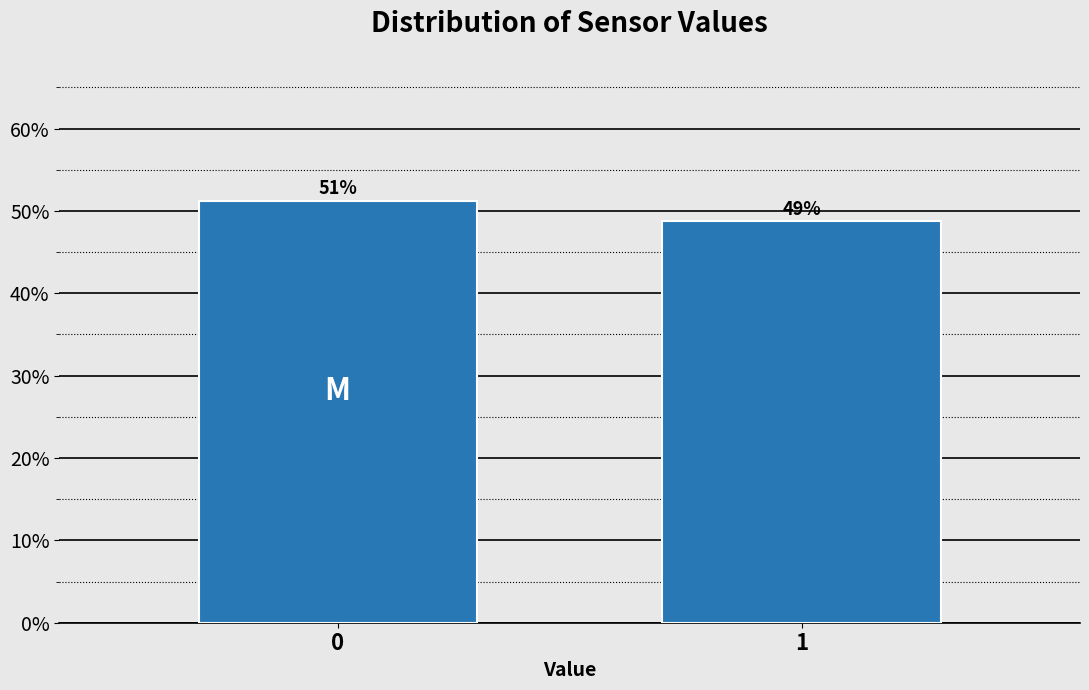

The value at 0 is 86.0. True or false?

False